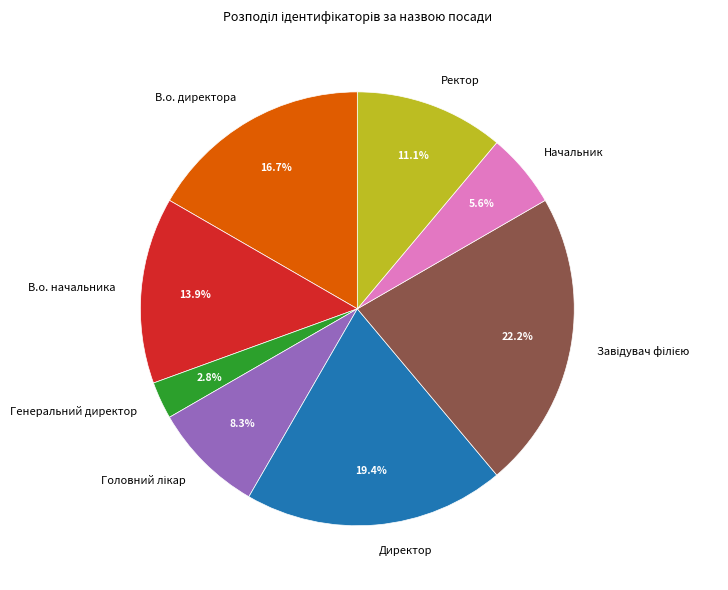

What is the smallest slice in the pie chart?

Генеральний директор